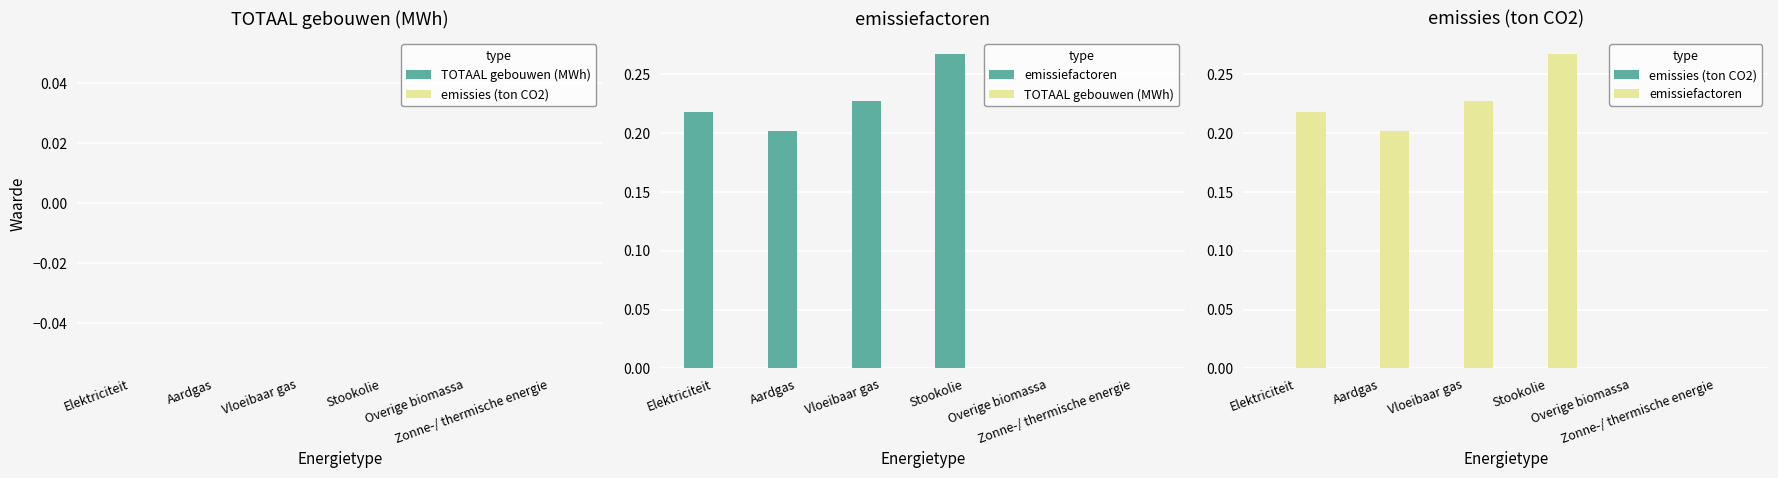

How many emissiefactoren values are between 0 and 1?

6